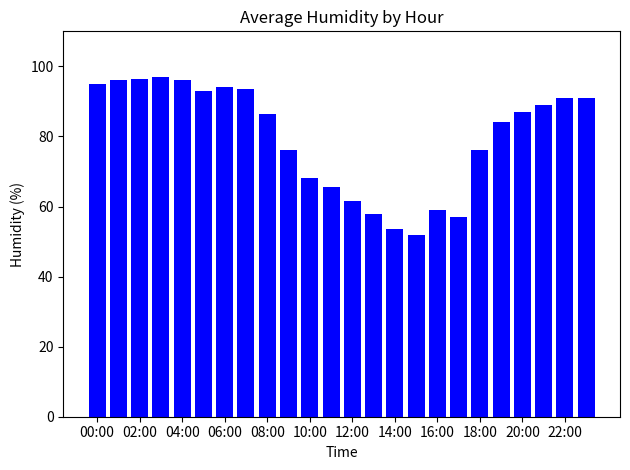

How many distinct data groups are displayed?

1